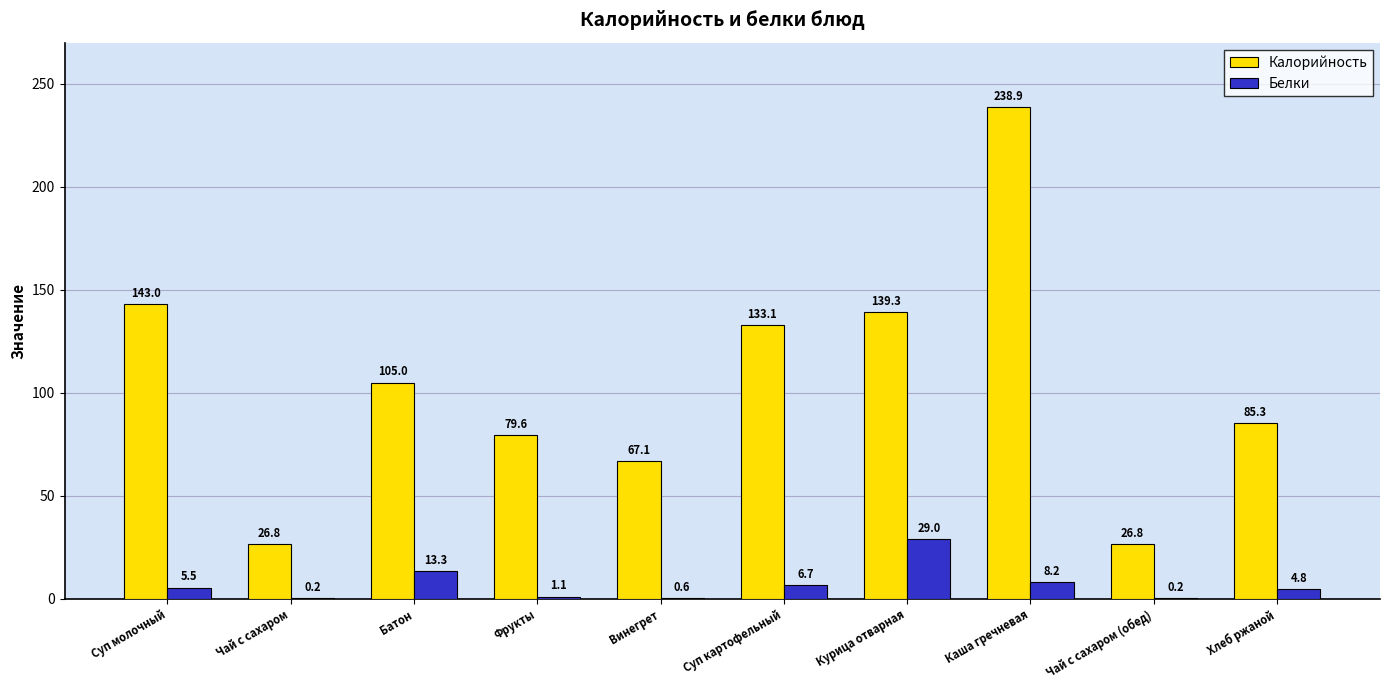

Read the Белки value at Чай с сахаром.

0.2